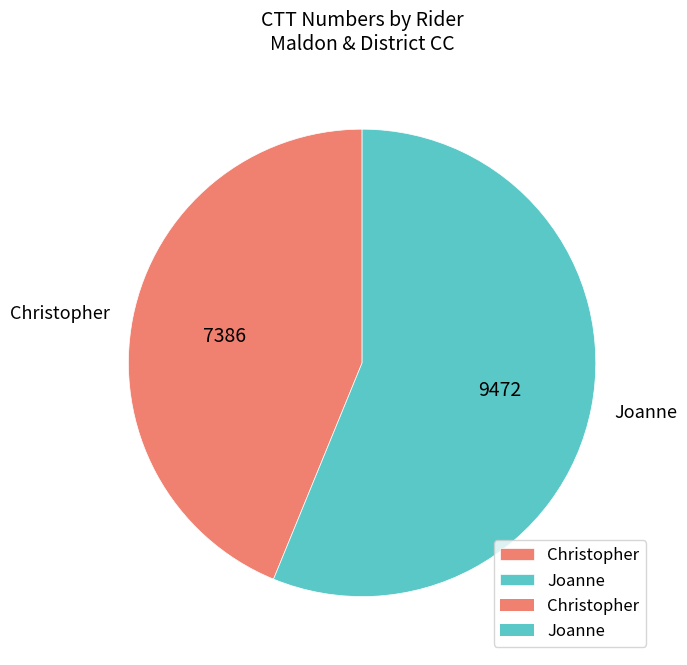

Approximately how many times larger is the value at Christopher compared to Joanne?

0.8